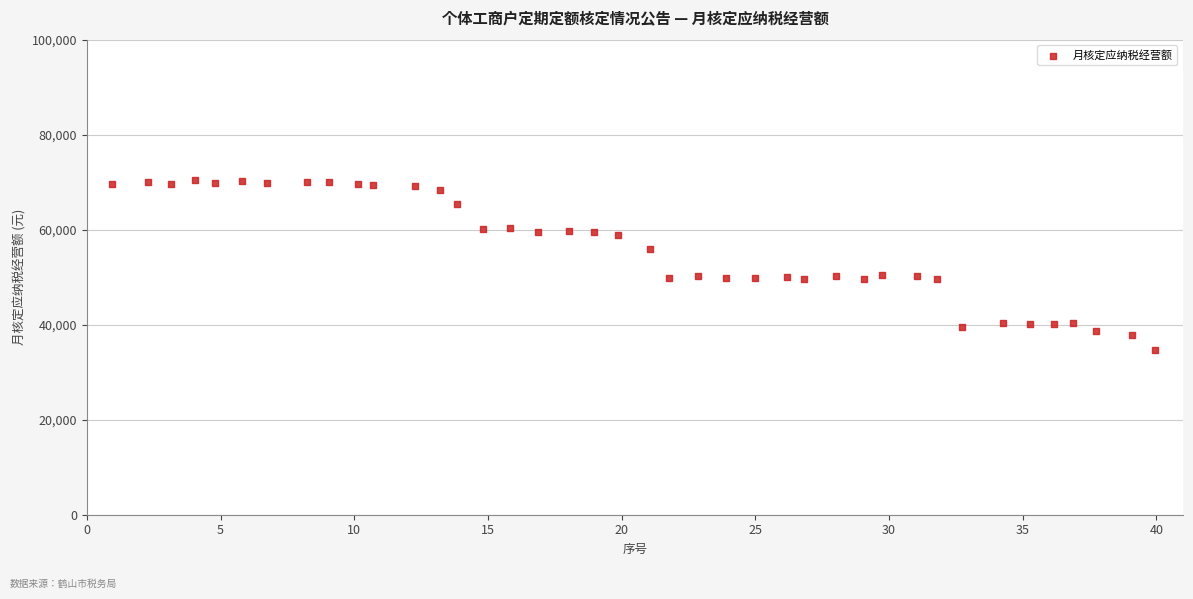

What is the range of X values (max minus min)?

39.0